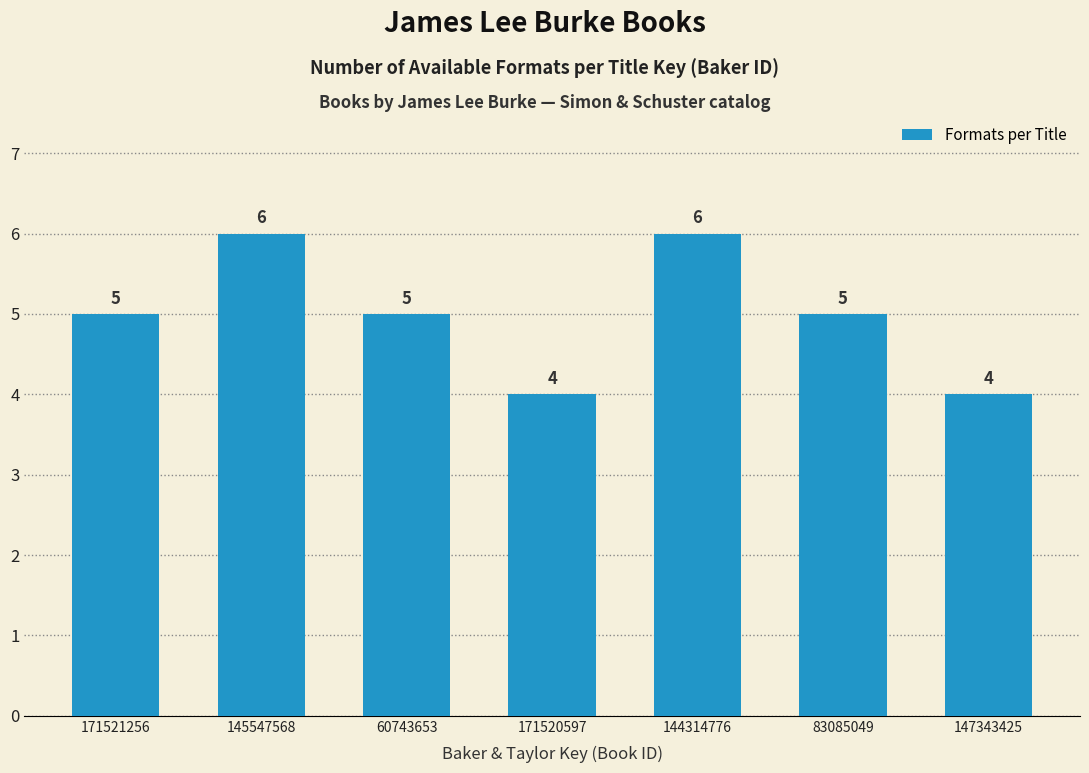

Reading right to left, what are all the values shown in this chart?

4	5	6	4	5	6	5